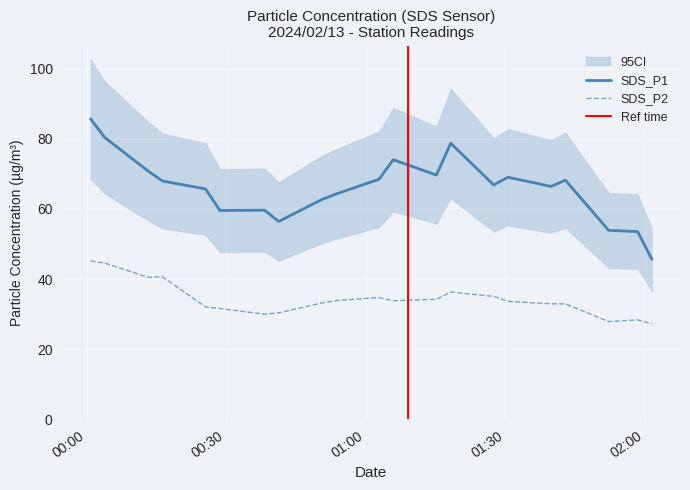

How many values in the SDS_P2 series are below 33?

9